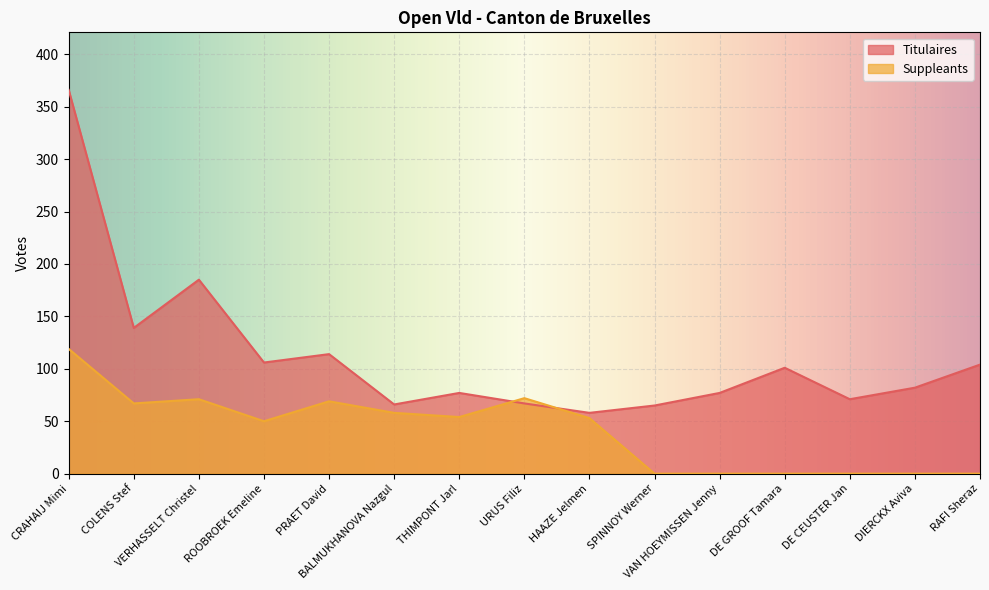

How many series are shown in this chart?

2